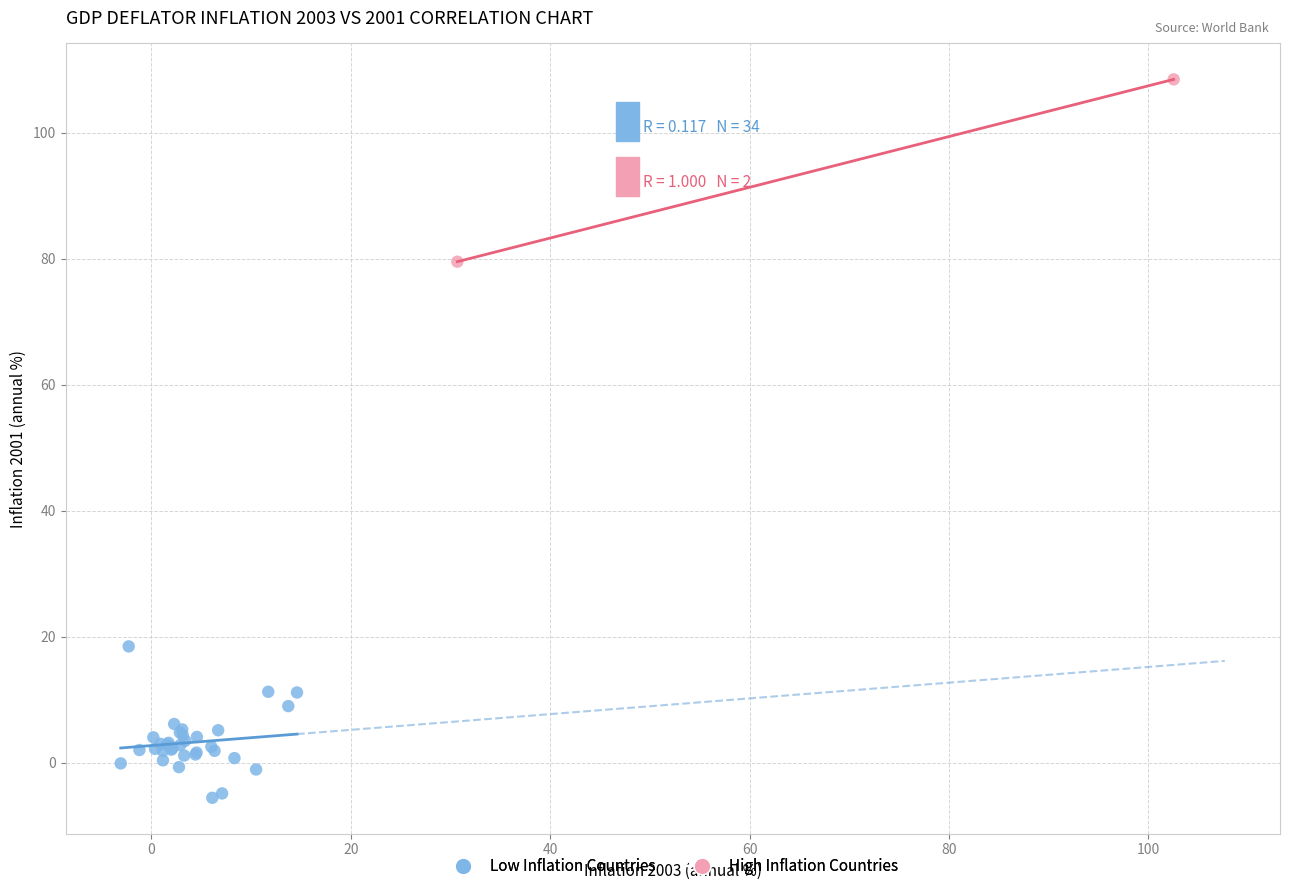

Which series reaches the minimum Y coordinate?

Low Inflation Countries